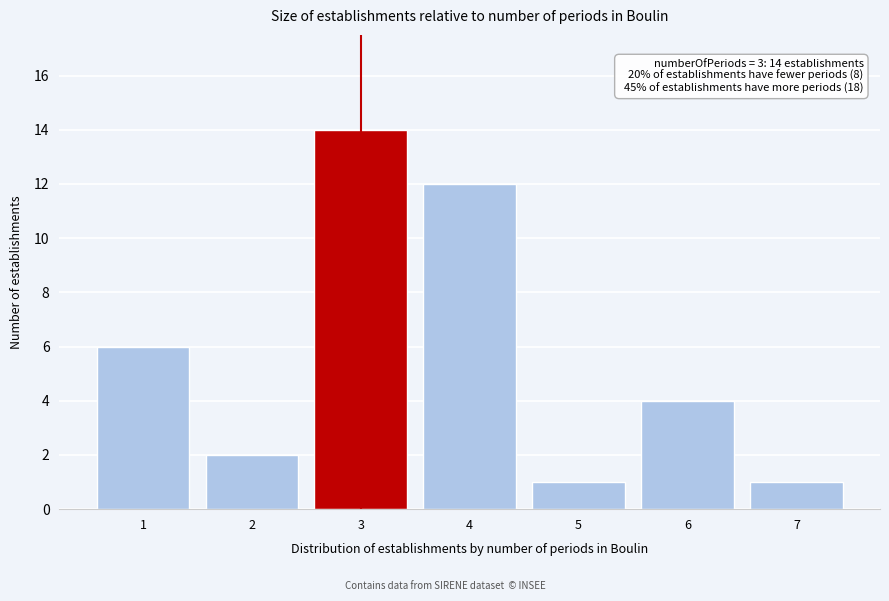

Reading left to right, transcribe all the data shown in this chart.

6	2	14	12	1	4	1